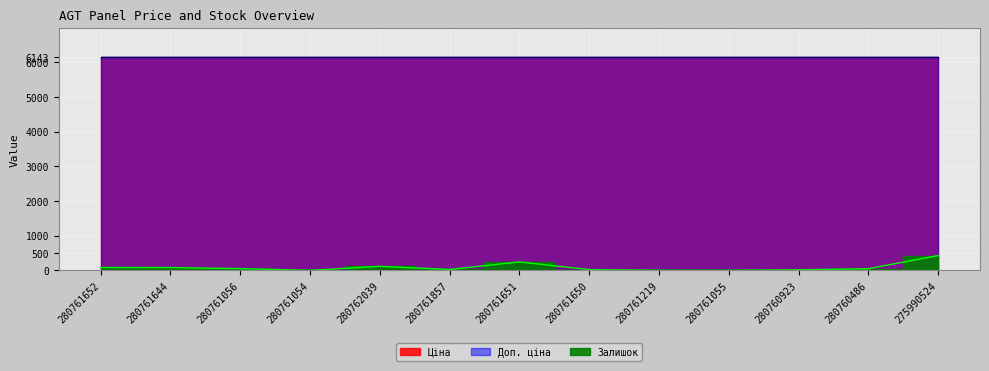

The value of Залишок at 280761644 is 137.8. True or false?

False